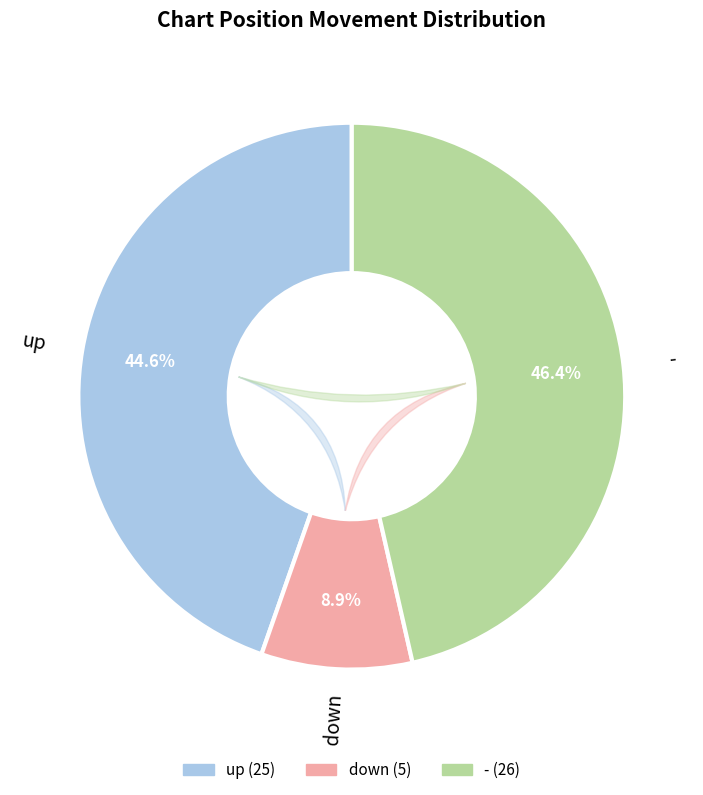

How many slices are in this pie chart?

3